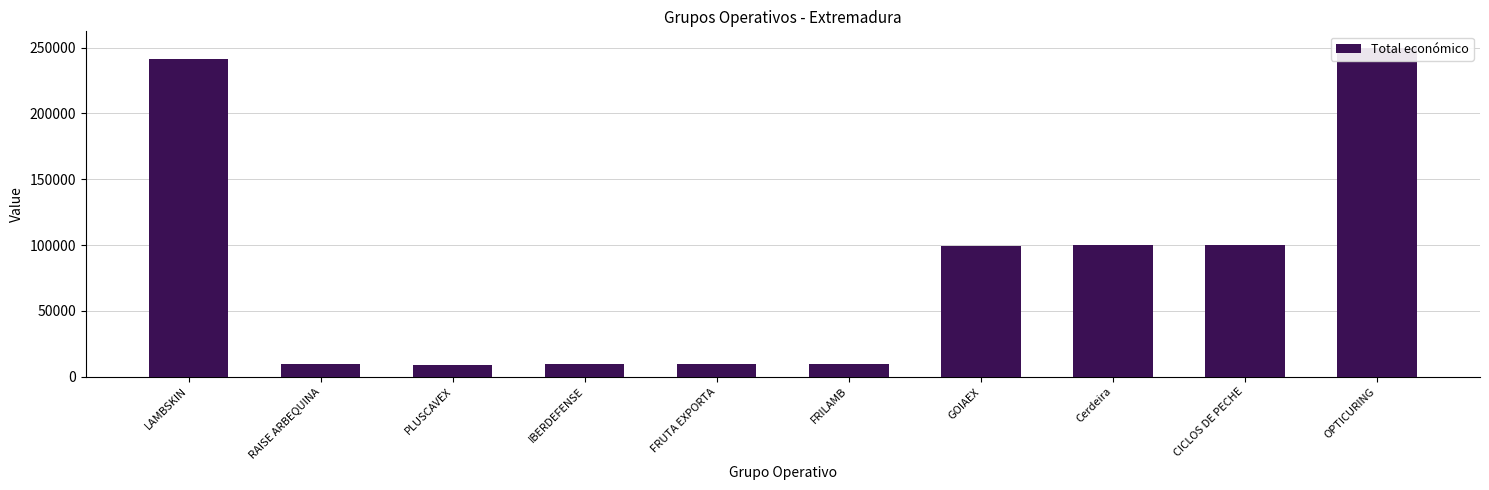

What is the label of the 3rd bar from the left?

PLUSCAVEX